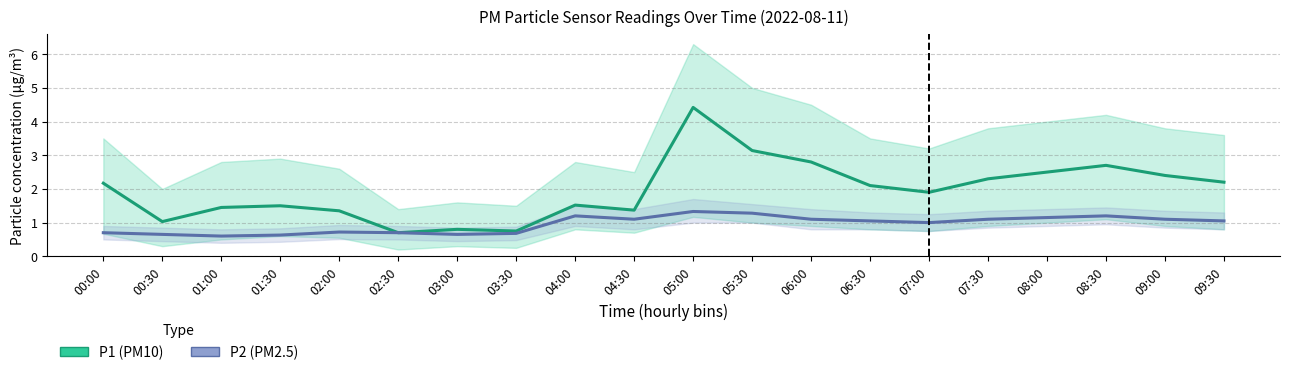

Reading right to left, what are all the values shown in this chart?

P1 (PM10): 2.2	2.4	2.7	2.5	2.3	1.9	2.1	2.8	3.1	4.4	1.4	1.5	0.8	0.8	0.7	1.4	1.5	1.4	1.0	2.2
P2 (PM2.5): 1.1	1.1	1.2	1.1	1.1	1.0	1.1	1.1	1.3	1.3	1.1	1.2	0.7	0.7	0.7	0.7	0.6	0.6	0.7	0.7